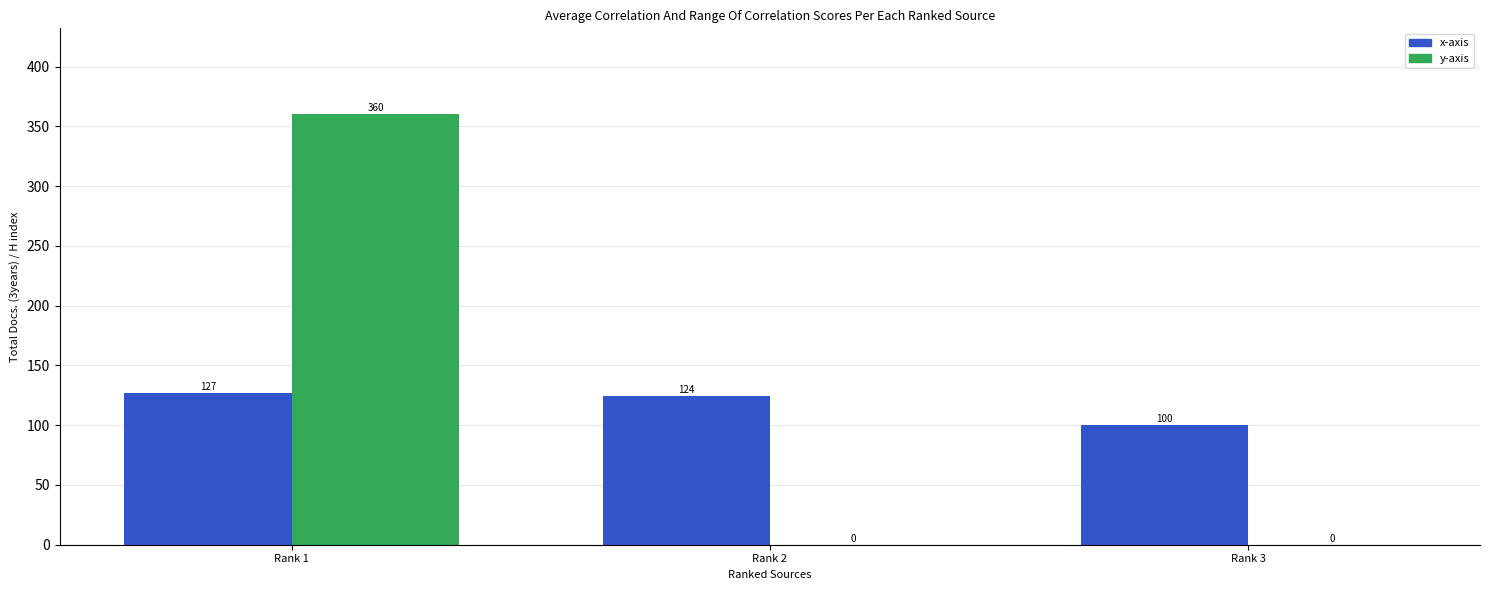

Between Rank 1 and Rank 3, which series saw the biggest shift?

y-axis